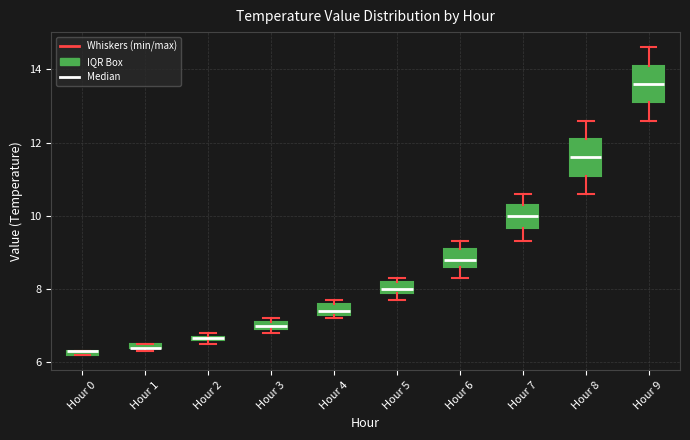

Where is the upper edge of the box for Hour 8 on the y-axis? The values are not printed on the chart, so give them approximately, as read against the axis.

12.2